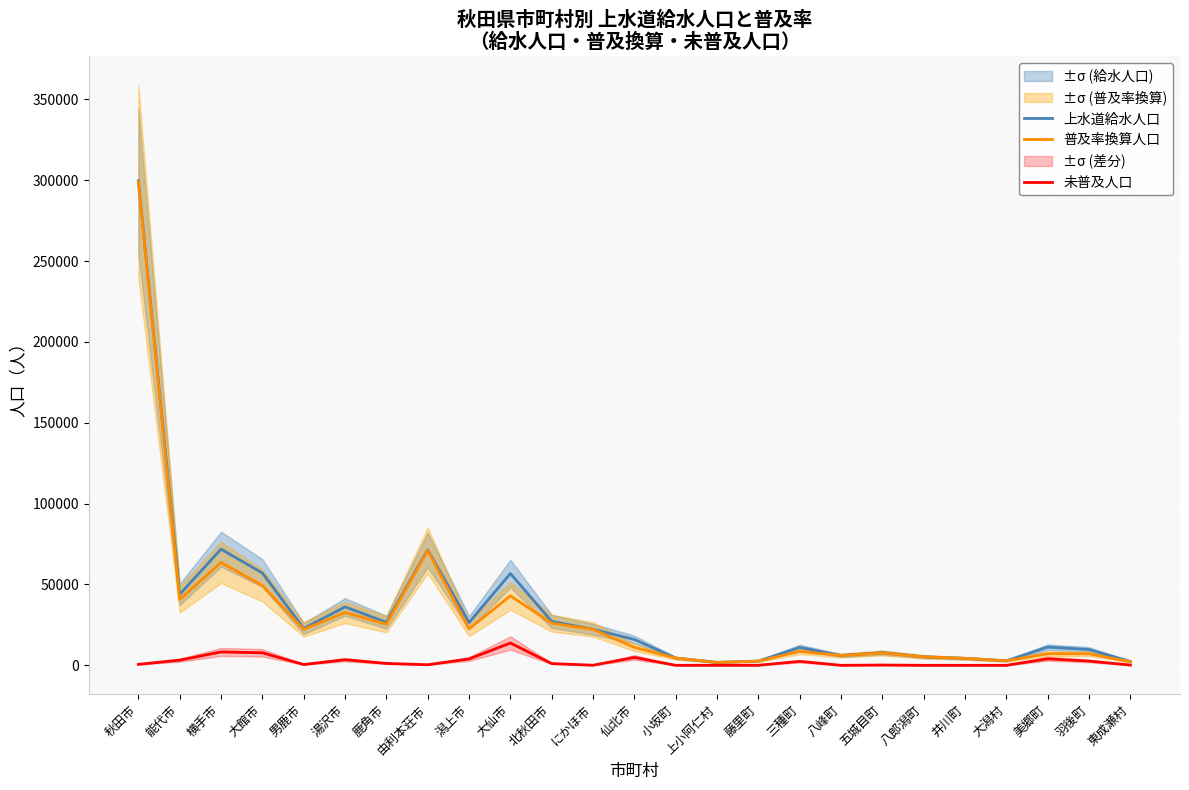

Where does the 未普及人口 series first go above 599?

秋田市